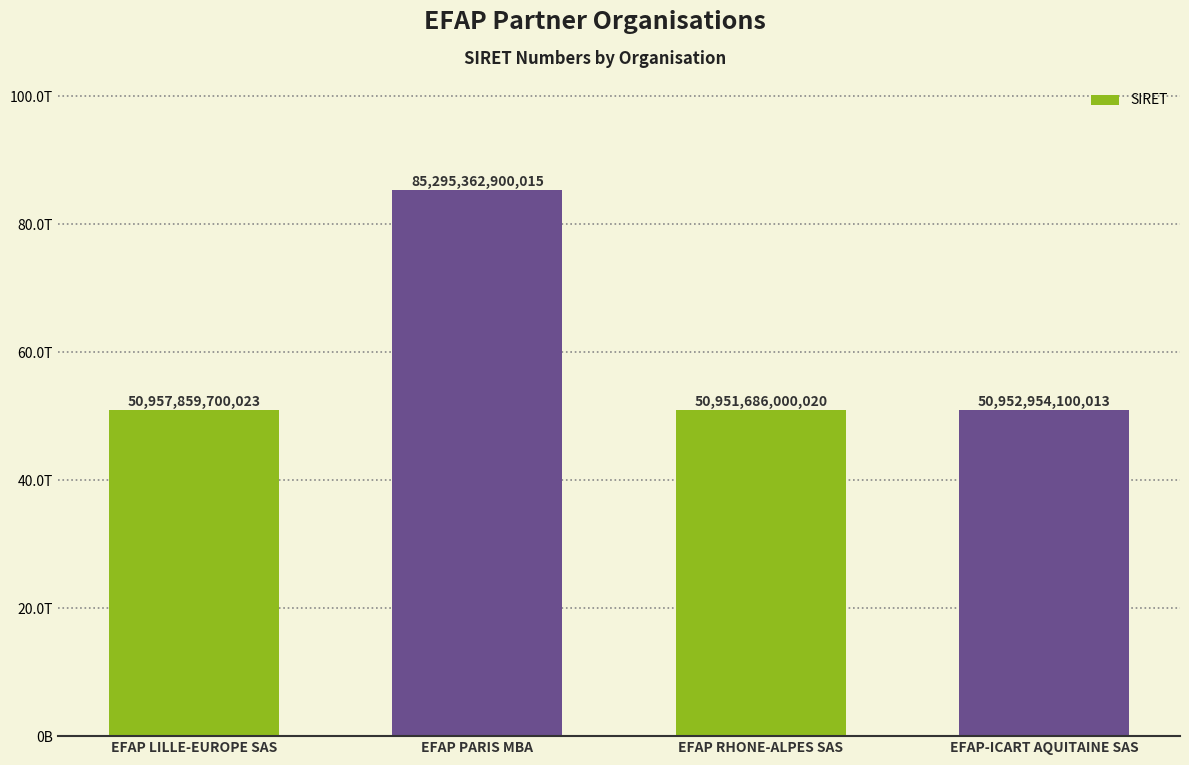

Where does the data first go above 50957859700023?

EFAP PARIS MBA